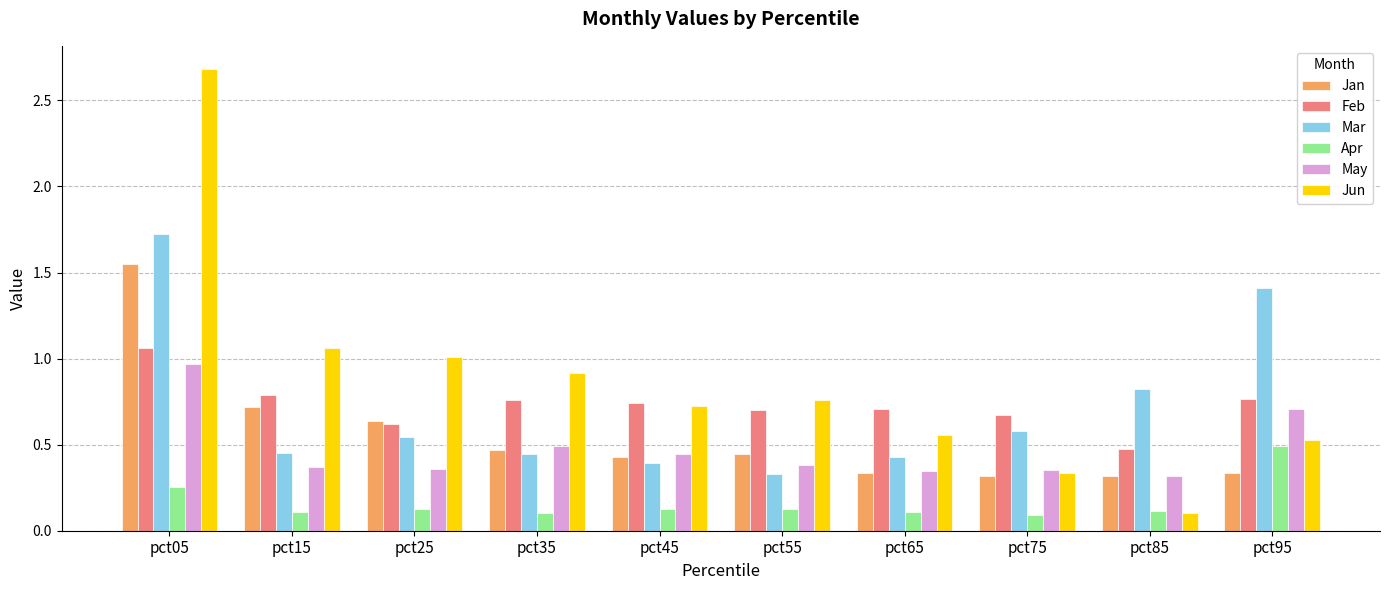

Where is Jun nearest to the value 1?

pct25